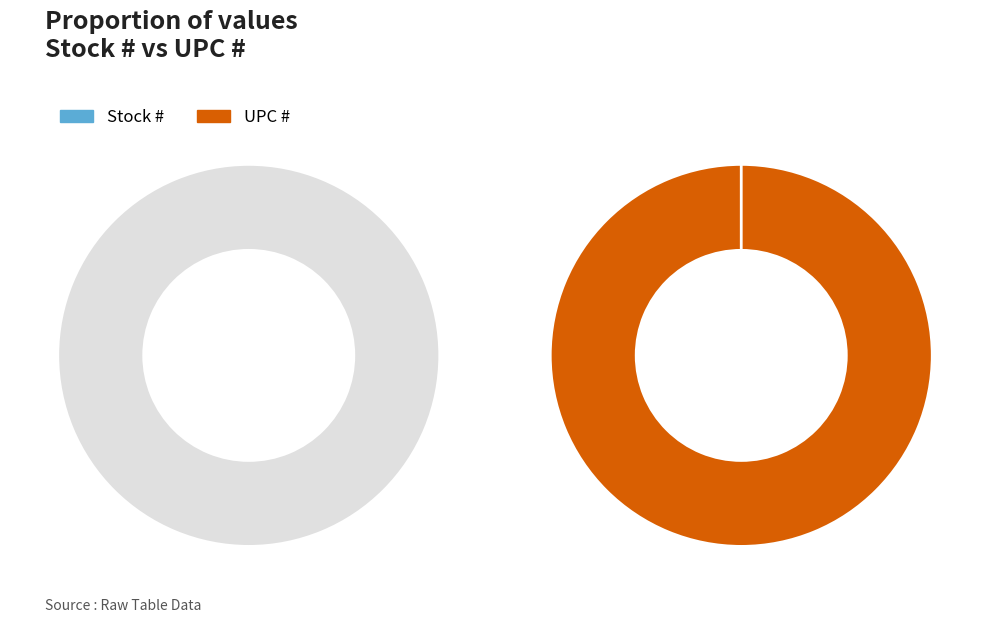

To the nearest percent, what is the difference between the largest and smallest slice percentages?

100%